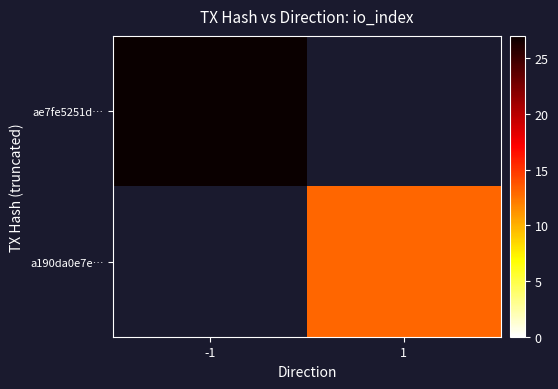

The a190da0e7e… series shows 7.2 at 1. True or false?

False